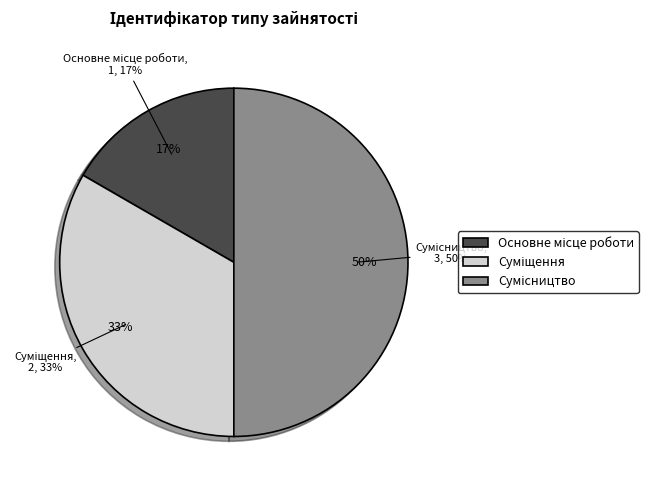

Is there a majority slice in this chart?

No